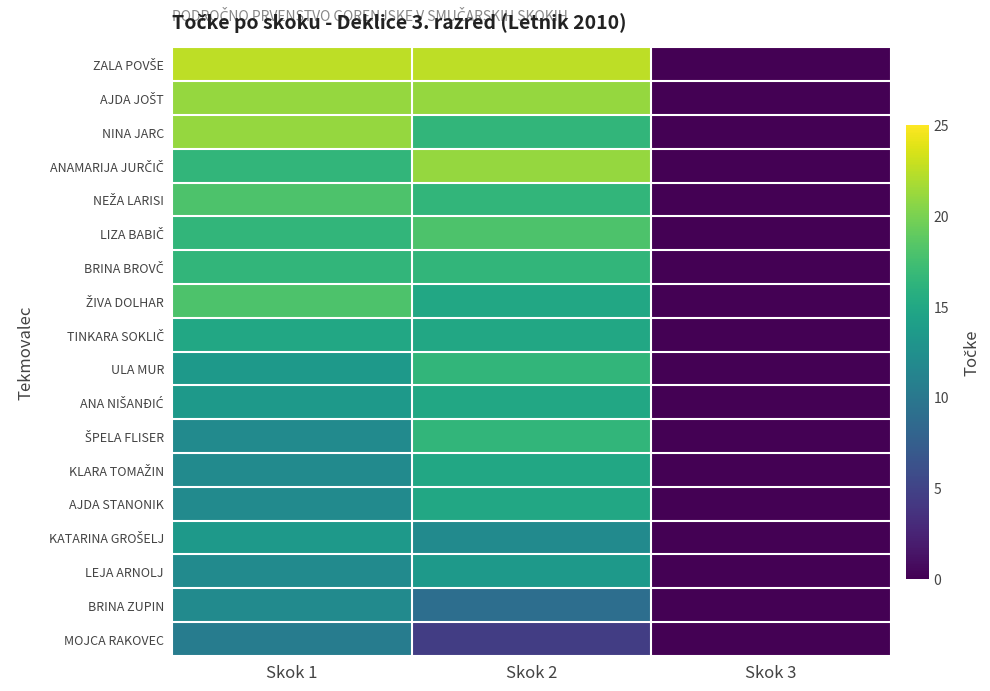

At which category does the chart reach its peak across all series?

Skok 1